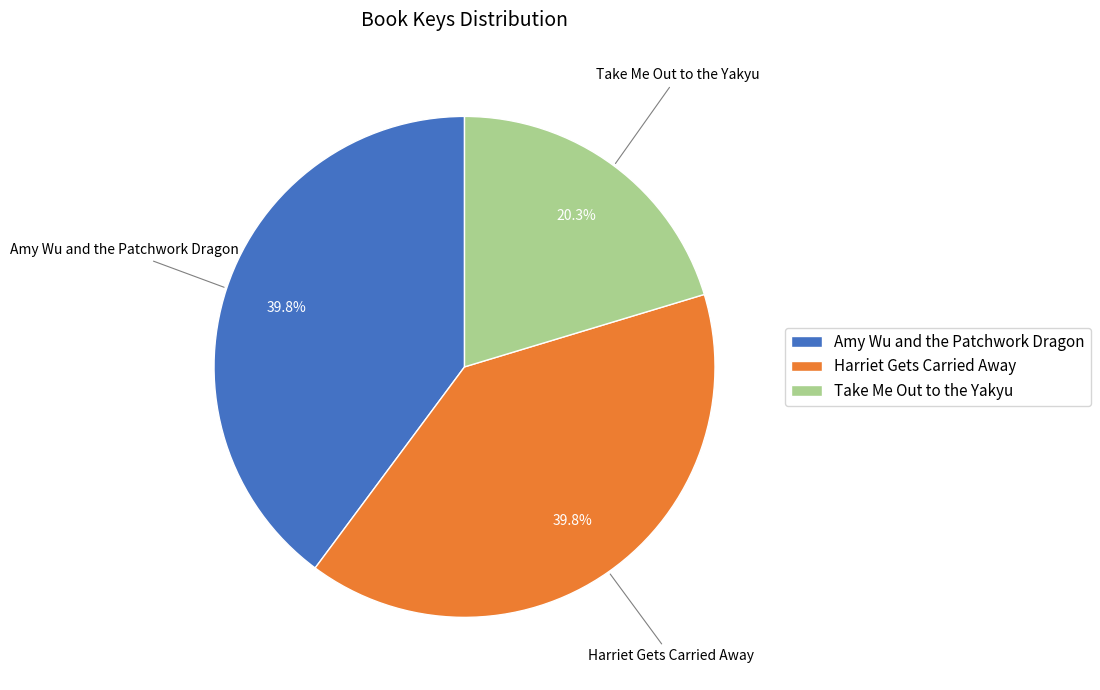

Which slice is the smallest?

Take Me Out to the Yakyu